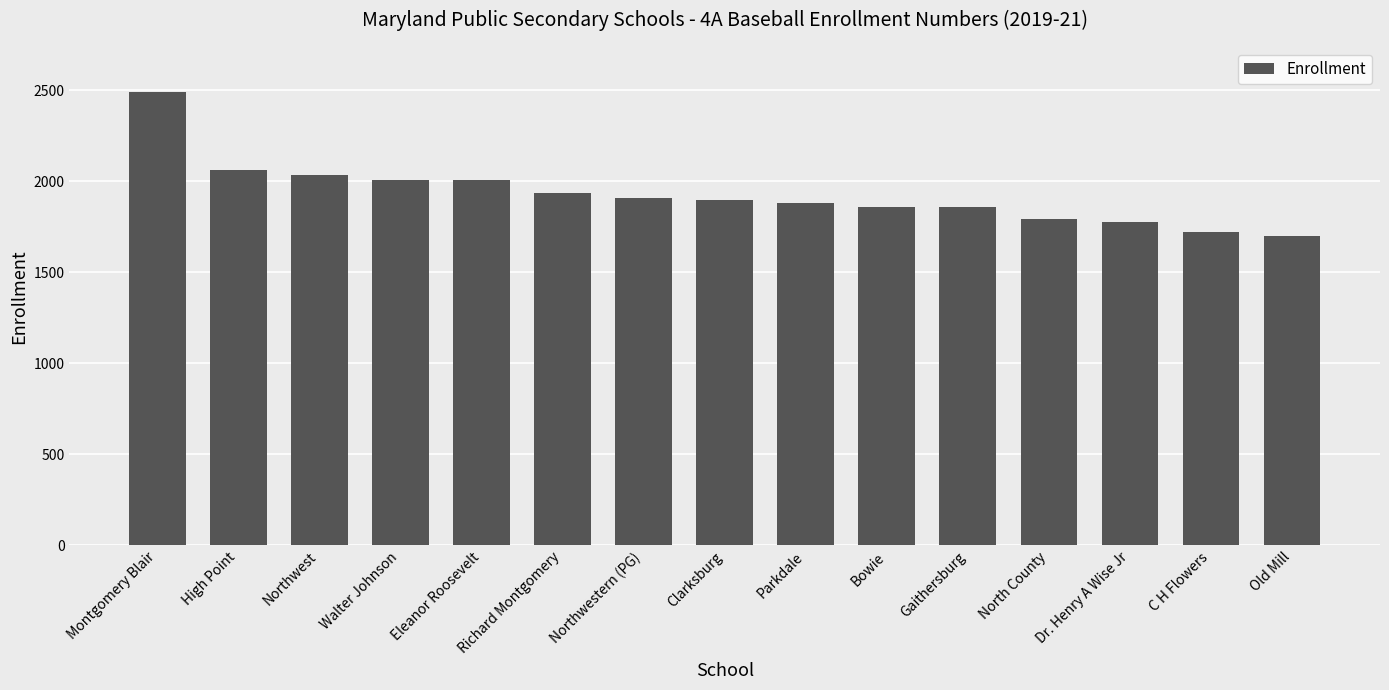

What is the sum of all values?

28931